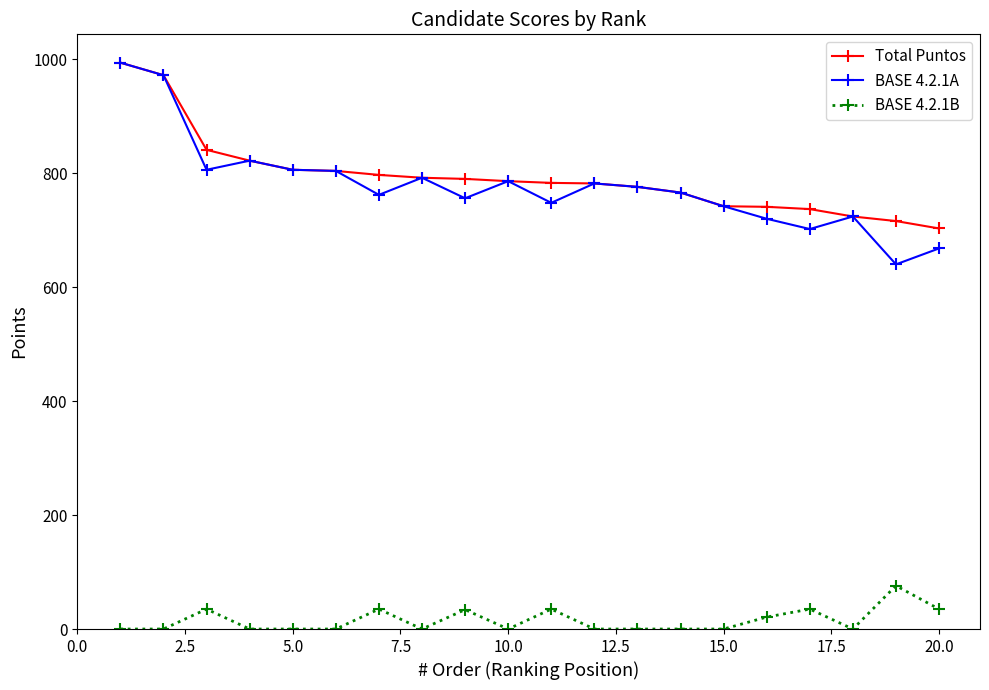

Which series has the largest range (max minus min)?

BASE 4.2.1A